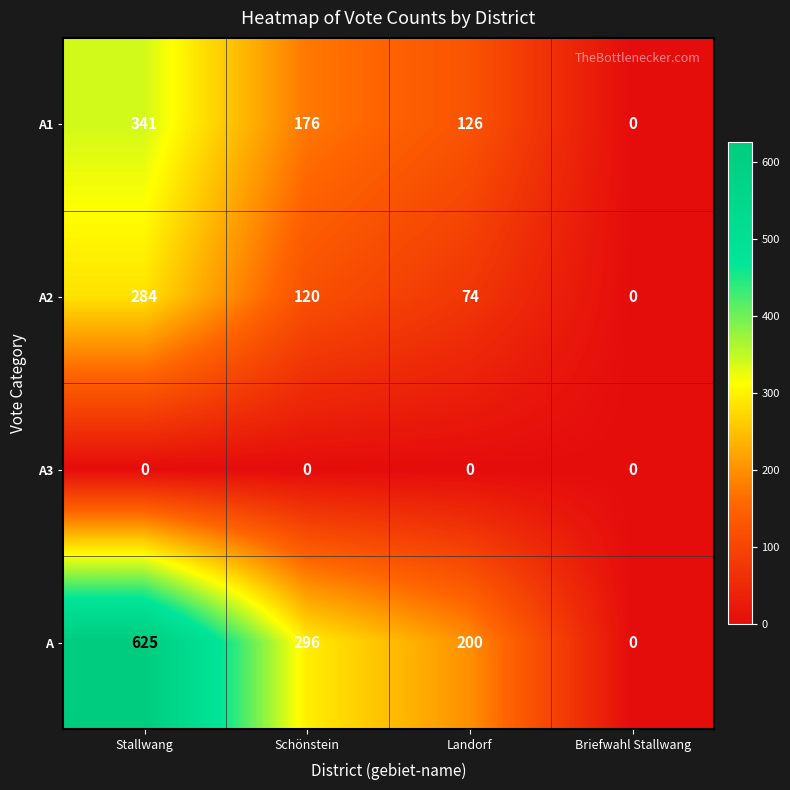

Reading left to right, extract all data points from this chart.

A1: 341	176	126	0
A2: 284	120	74	0
A3: 0	0	0	0
A: 625	296	200	0